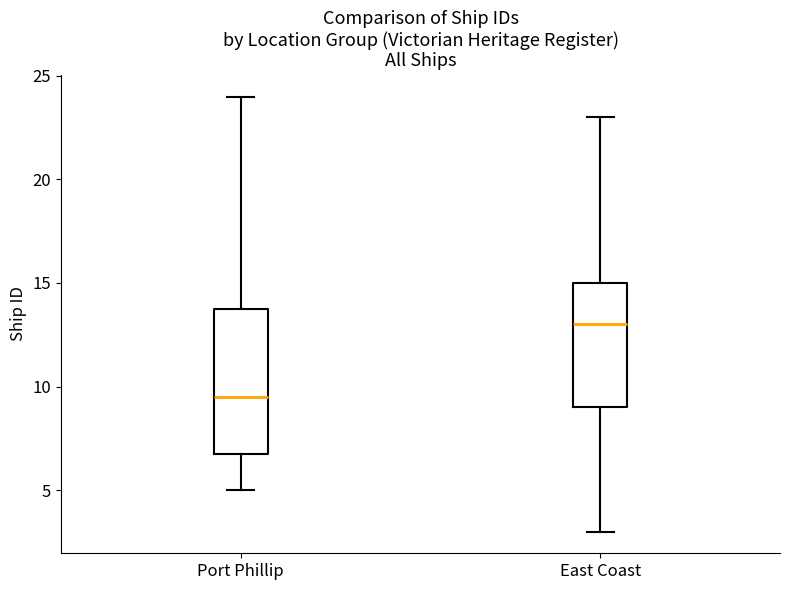

Reading left to right, read every box against the y-axis: the position of its median line, the range the box covers, and the ends of its whiskers. The values are not printed on the chart, so give them approximately, as read against the axis.

Port Phillip: median 9.5, box 7.0 to 14.0, whiskers 5.0 to 24.0
East Coast: median 13.0, box 9.0 to 15.0, whiskers 3.0 to 23.0